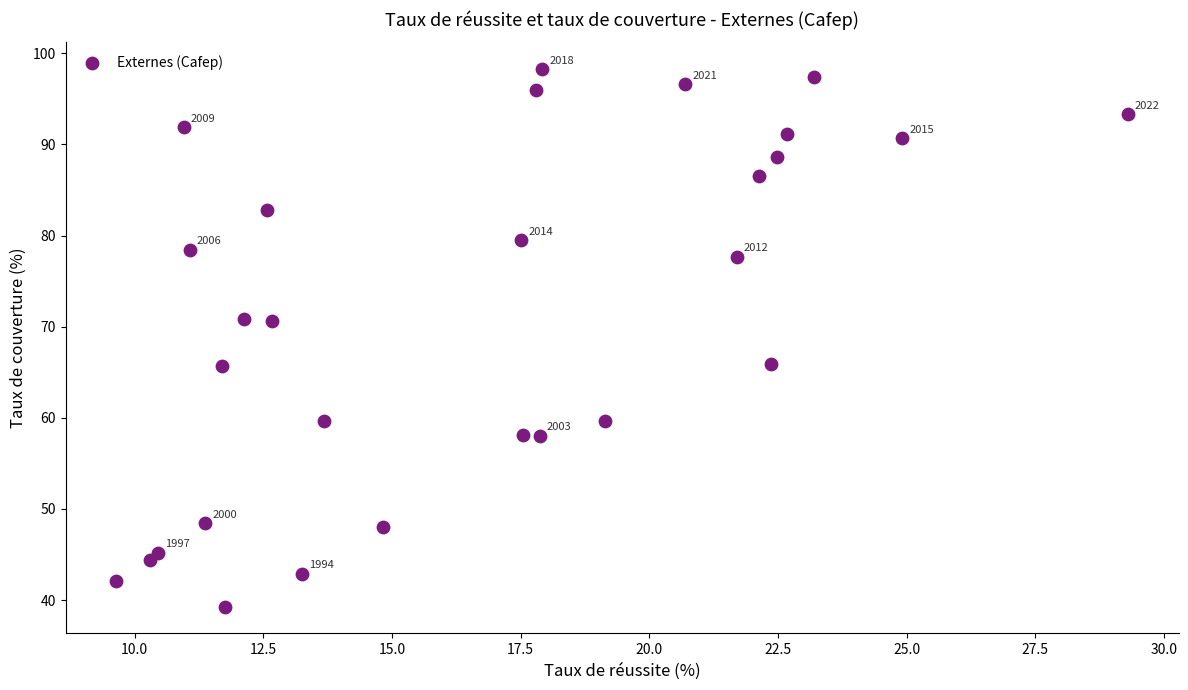

What is the range of Y values (max minus min)?

59.0